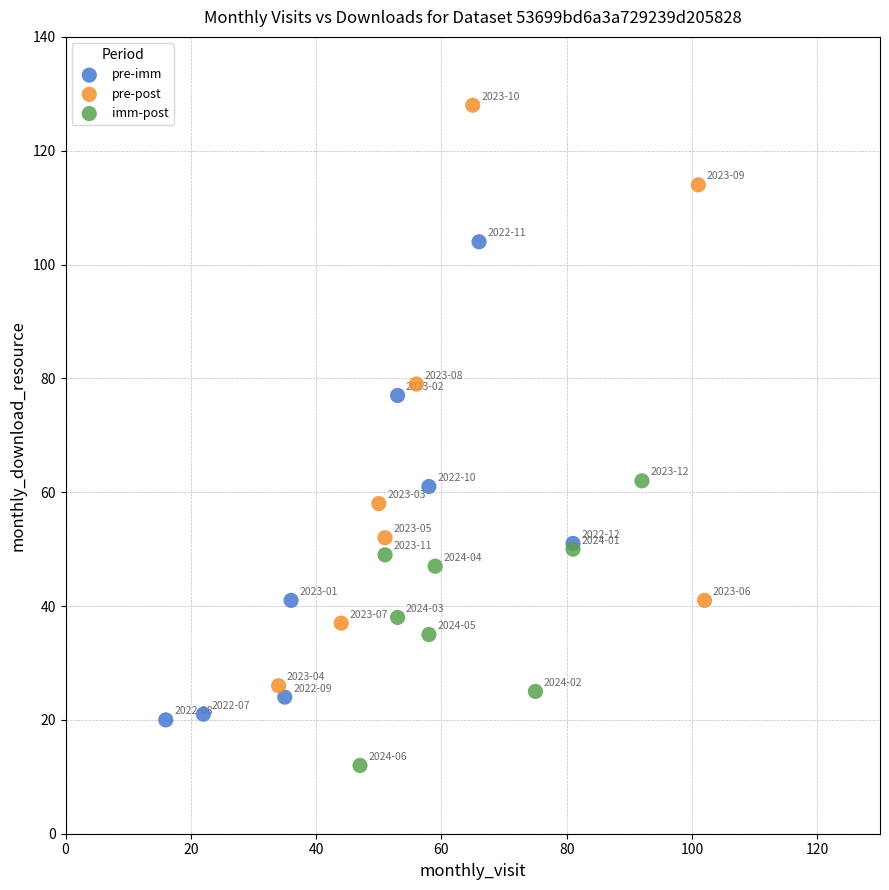

Which series reaches the maximum Y coordinate?

pre-post